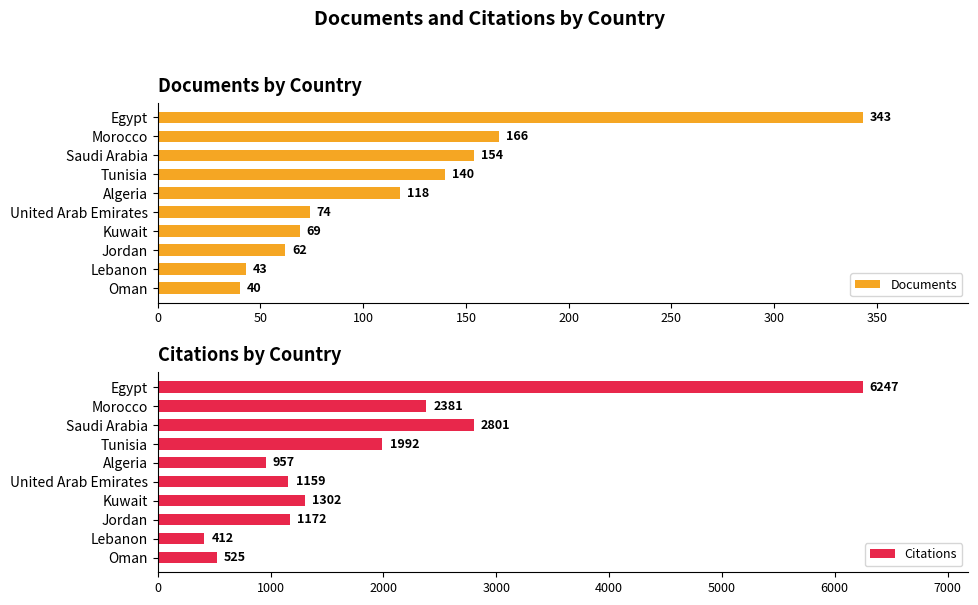

List the series in order of their overall mean, lowest first.

Documents, Citations